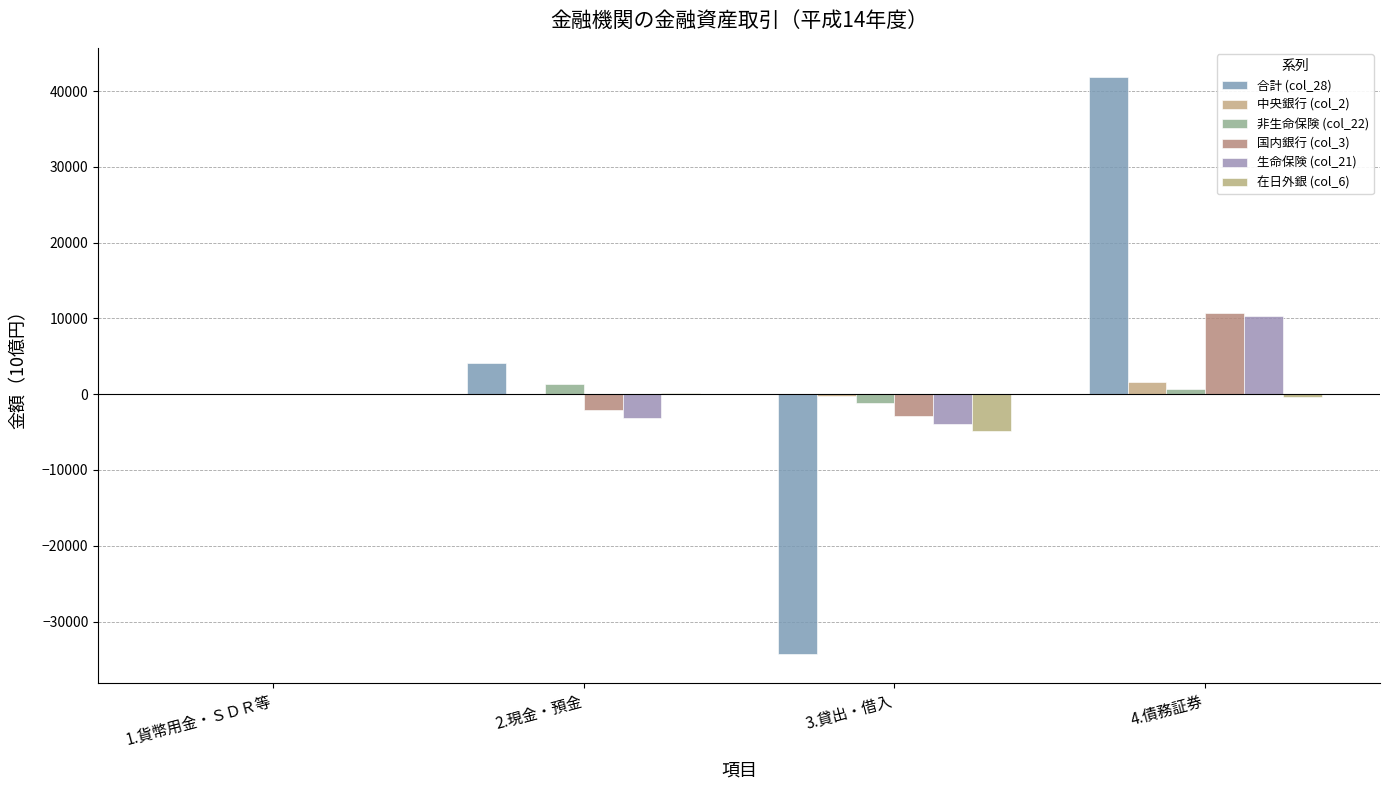

What is the spread (max minus min) of values at 2.現金・預金?

7337.3